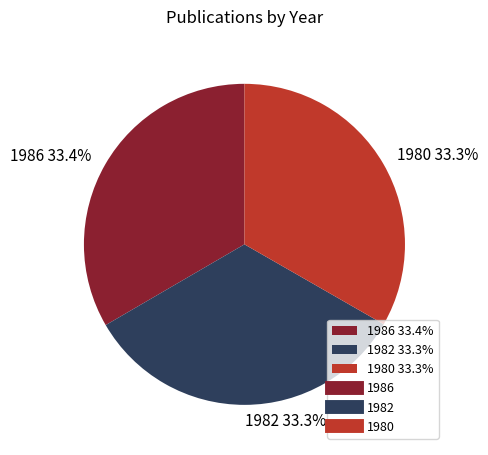

Is it true that 1980 is 46% of the pie?

False